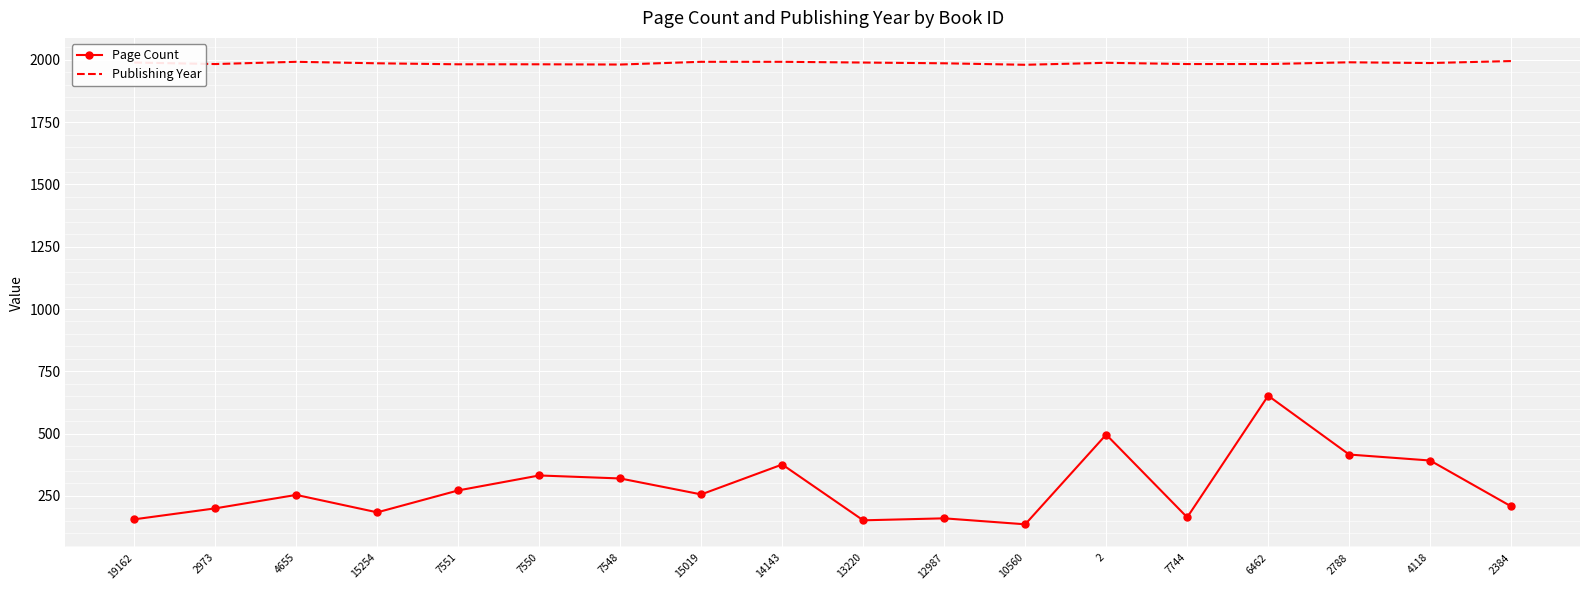

What is the maximum value for Page Count?

652